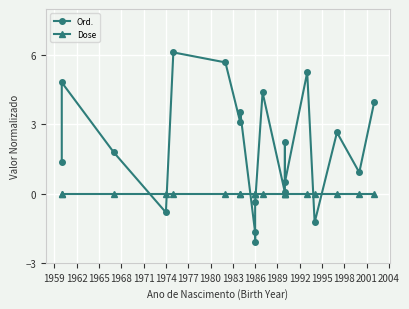

List the series in order of their overall mean, lowest first.

Dose, Ord.